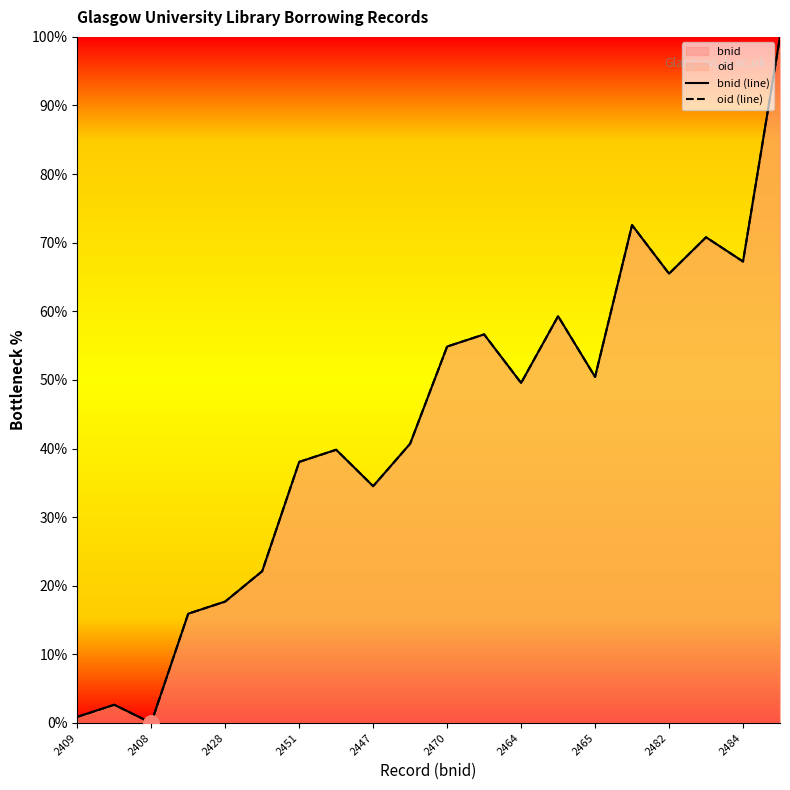

What is the total value across all series at 2409?

1.8